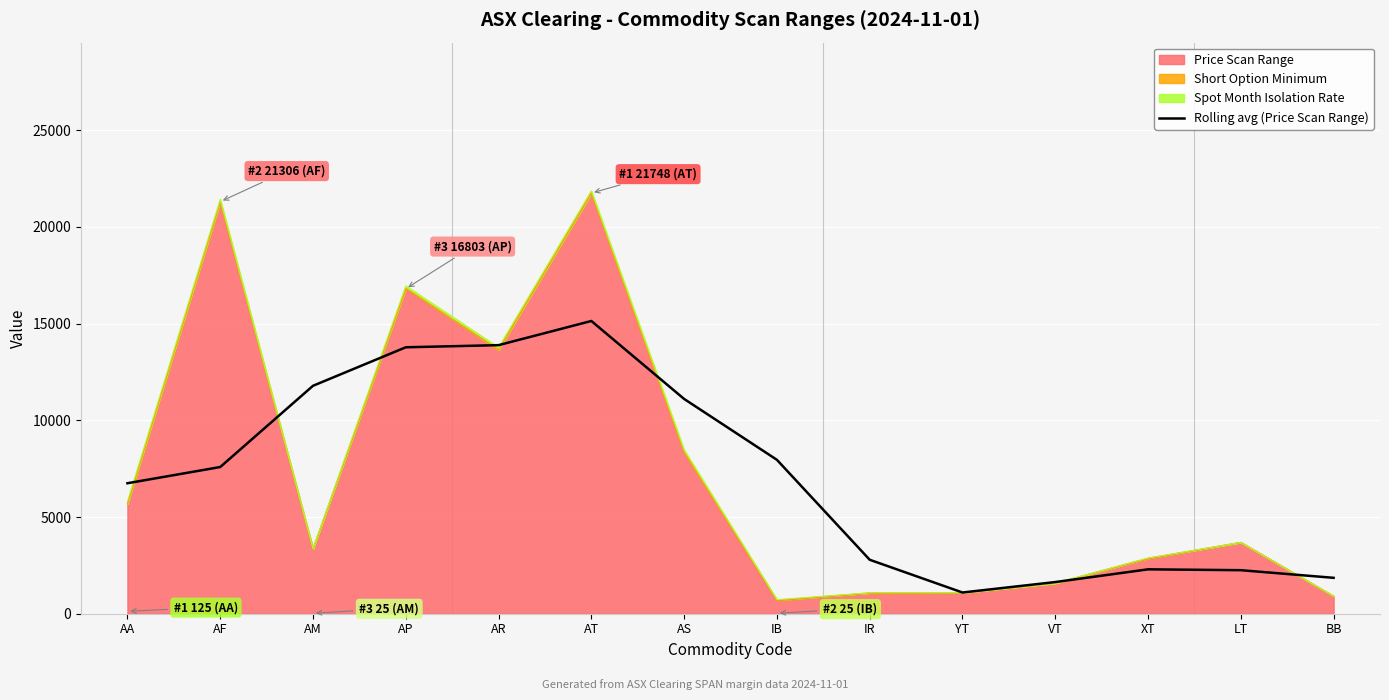

True or false: the data shows 660.0 at VT.

False